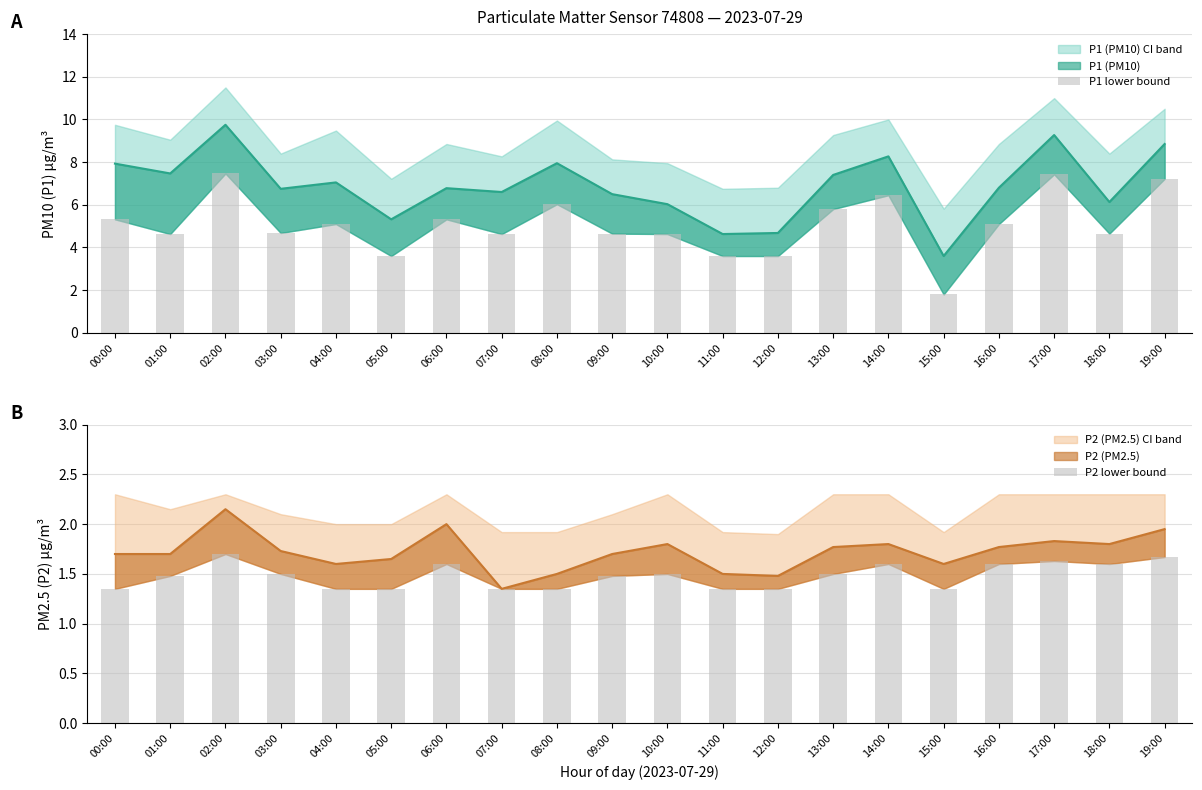

What is the minimum value for P1 lower bound?

1.8